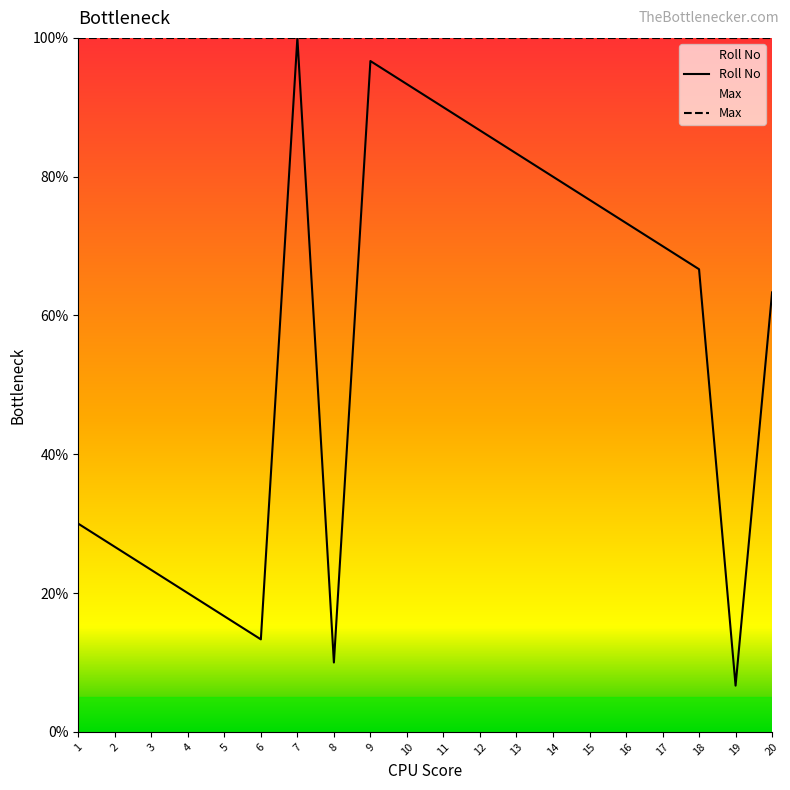

The chart shows a value of 20.0 at 4. True or false?

True